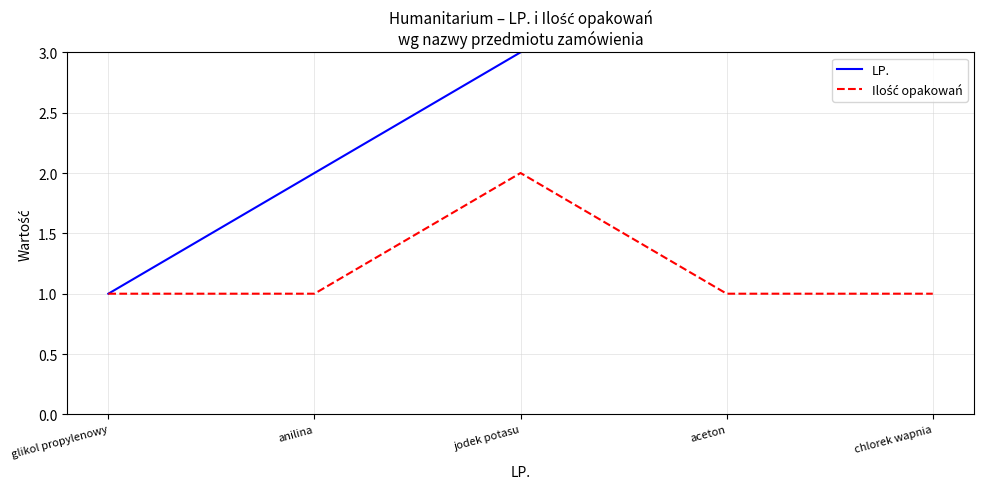

What are all the series names shown in the legend?

LP., Ilość opakowań